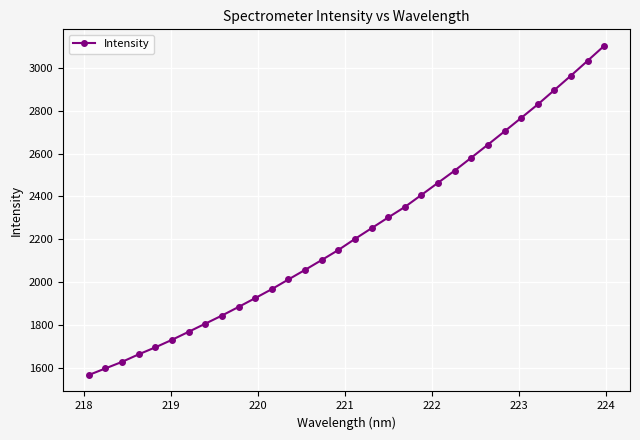

What is the difference between the second highest and minimum values?

1466.5